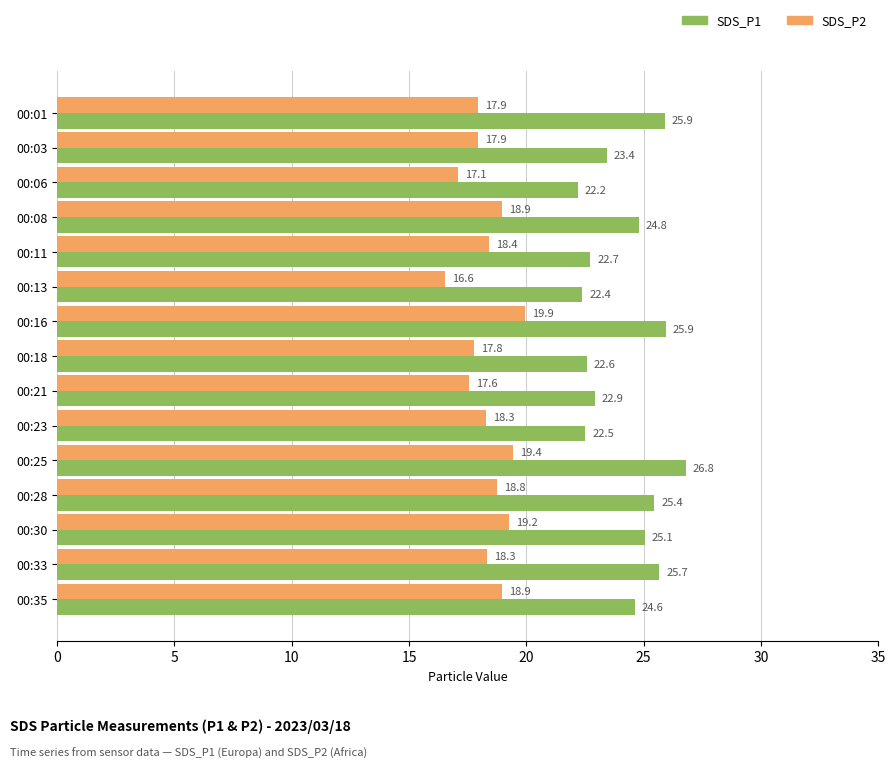

What is the difference between the maximum and minimum values in the SDS_P1 series?

4.6